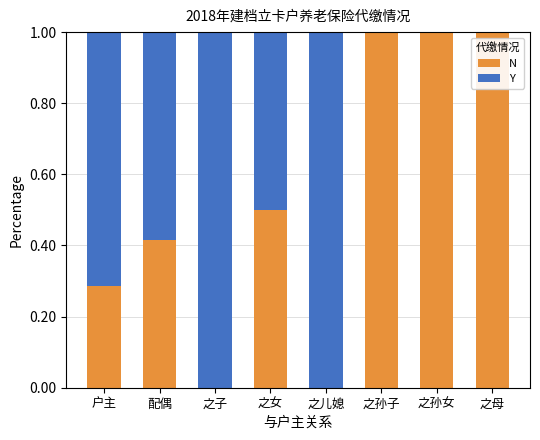

What is the sum of the N values at 之孙女 and 之子?

1.0